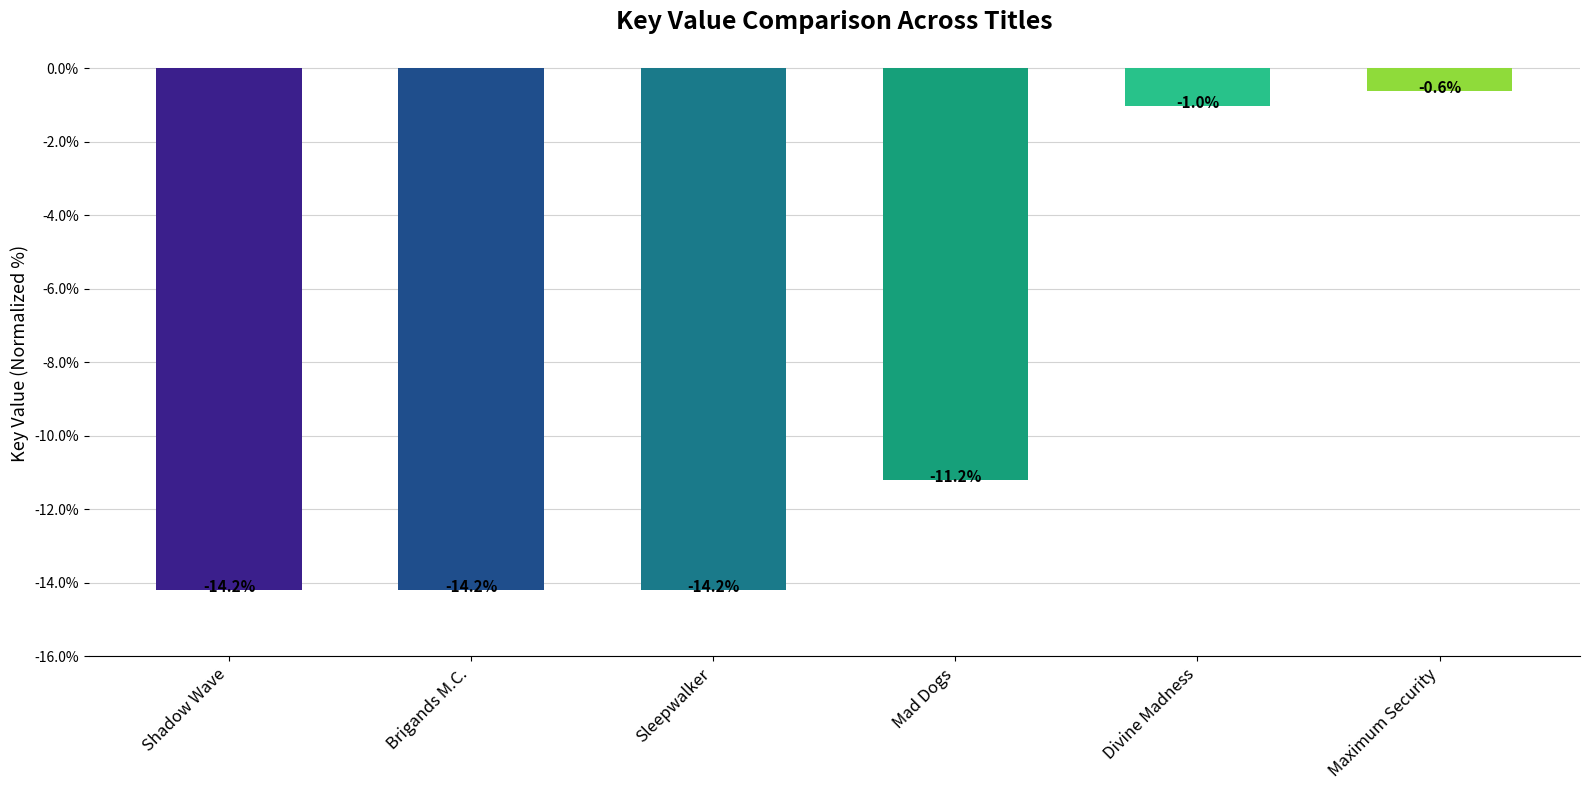

Are the bars horizontal?

No